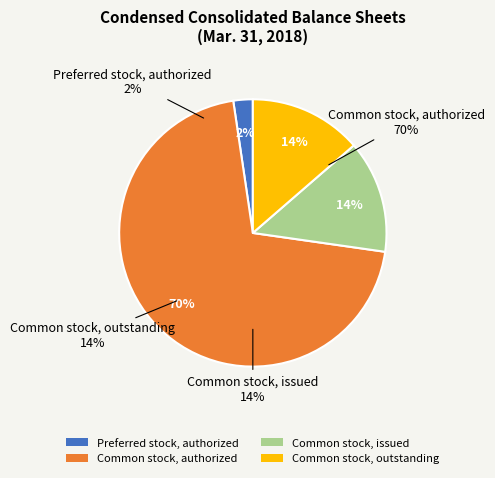

Which has a higher value, Common stock, outstanding or Common stock, authorized?

Common stock, authorized